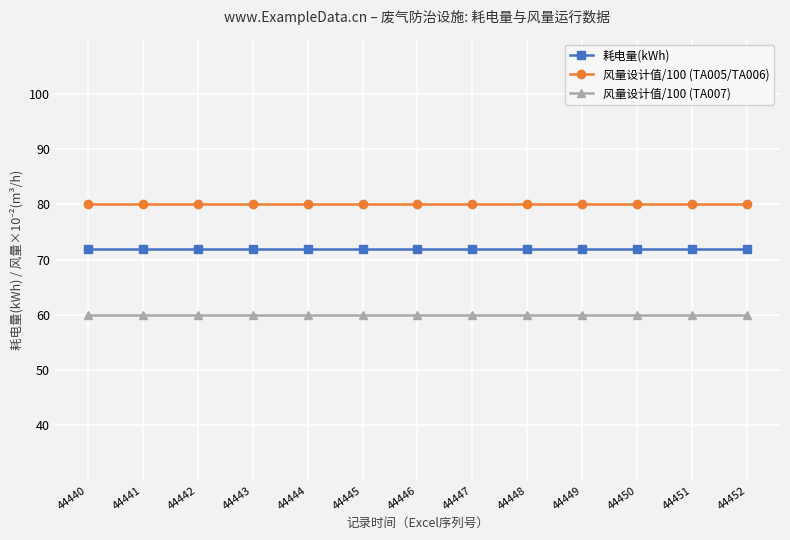

What is the spread (max minus min) of values at 44446?

20